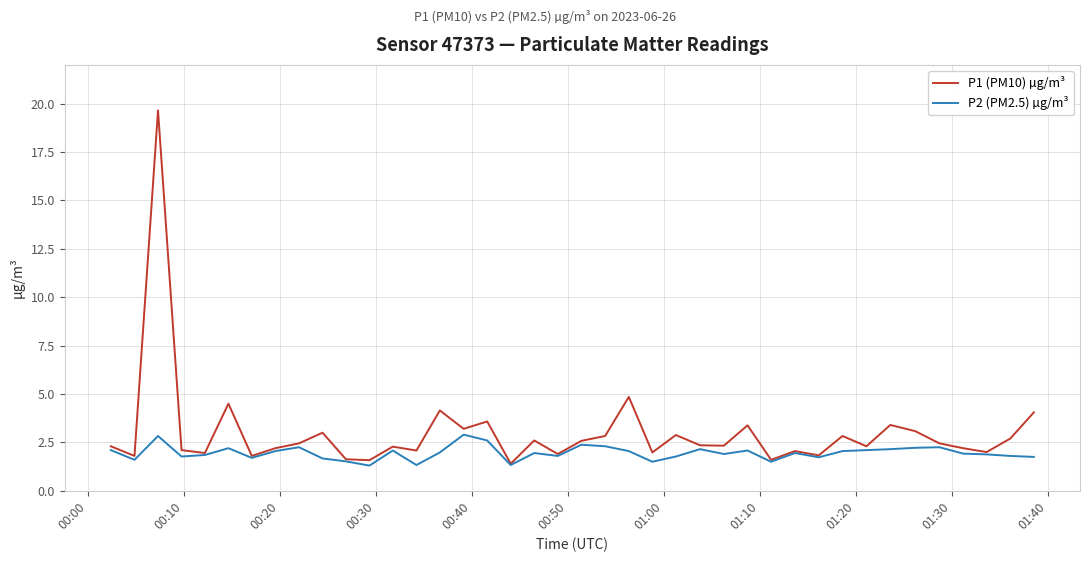

What is the lowest value of the P1 (PM10) µg/m³ series?

1.4